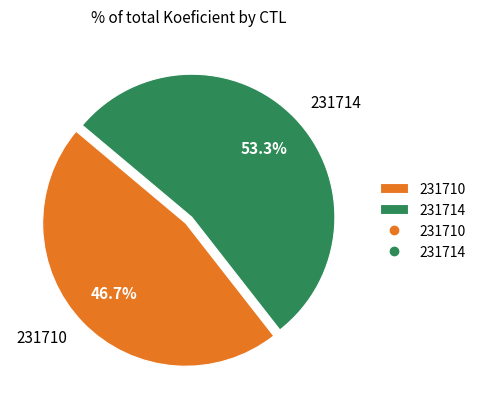

The 231710 slice represents 47% of the pie. True or false?

True